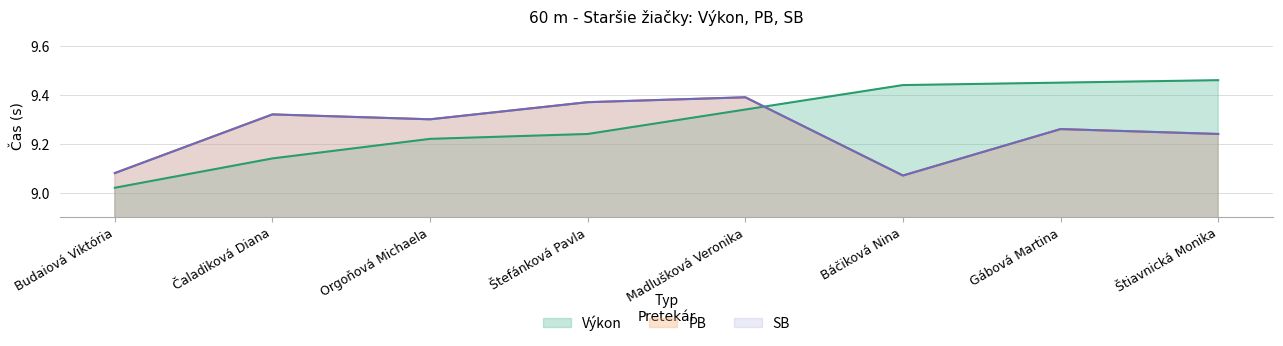

What is the label of the 4th point from the left?

Štefánková Pavla